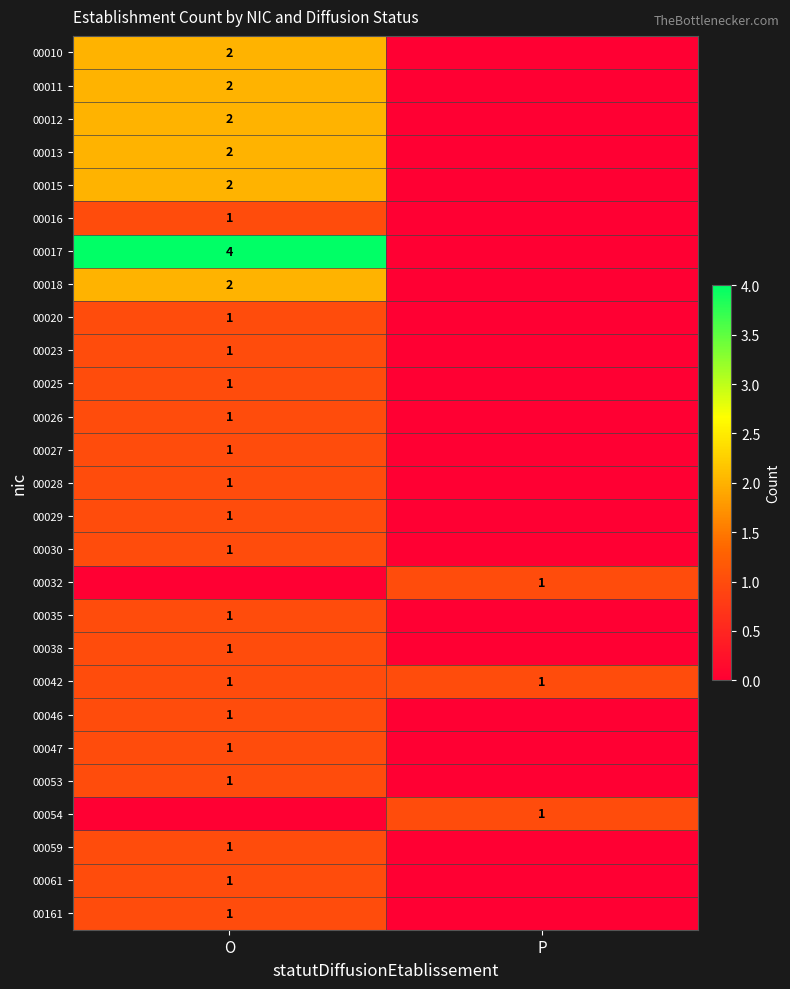

Is the value of 00027 at O greater than the value of 00013 at O?

No